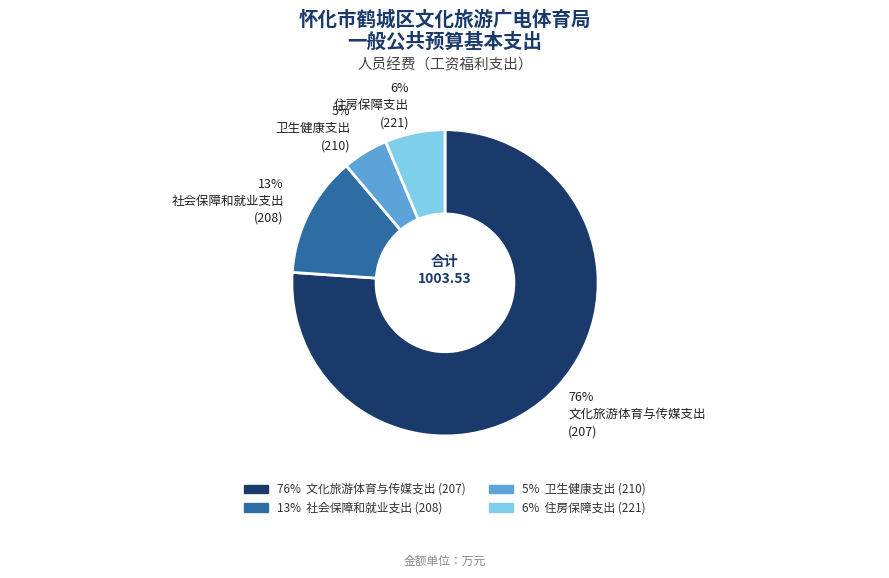

Does any single category account for the majority?

Yes